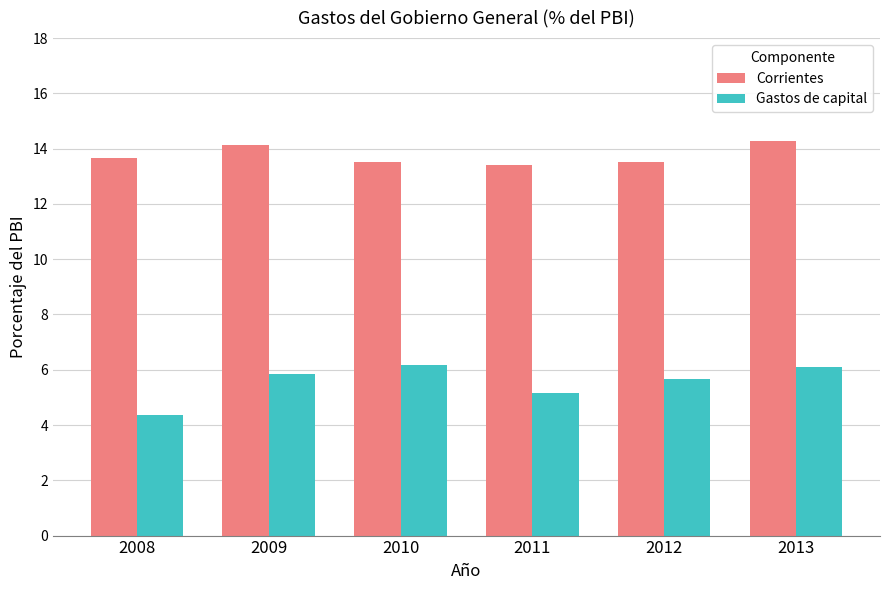

The Gastos de capital series shows 5.8 at 2009. True or false?

True